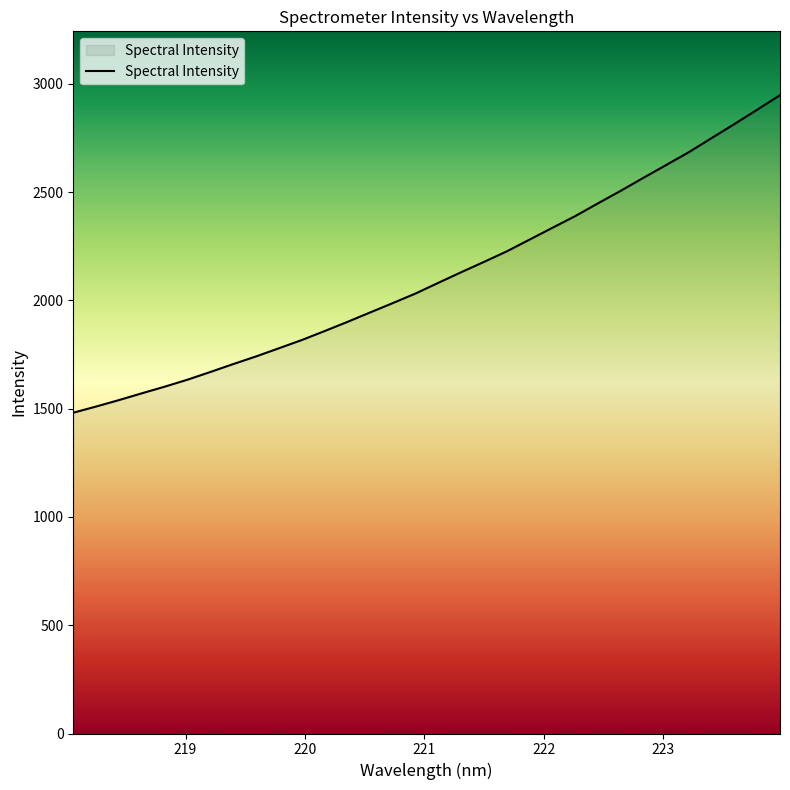

Does the chart have visible grid lines?

No